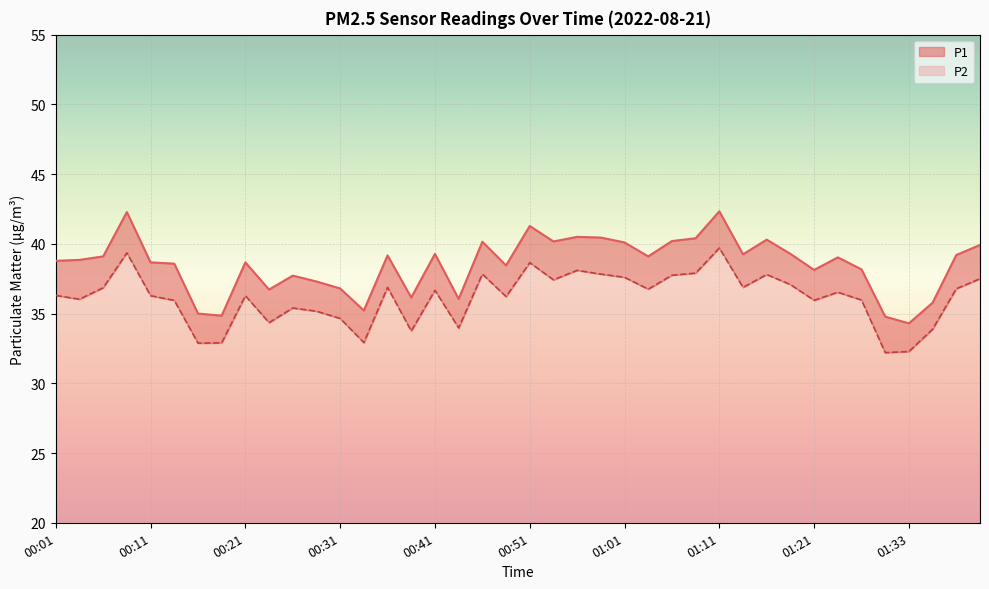

True or false: P1 and P2 intersect in this chart.

False